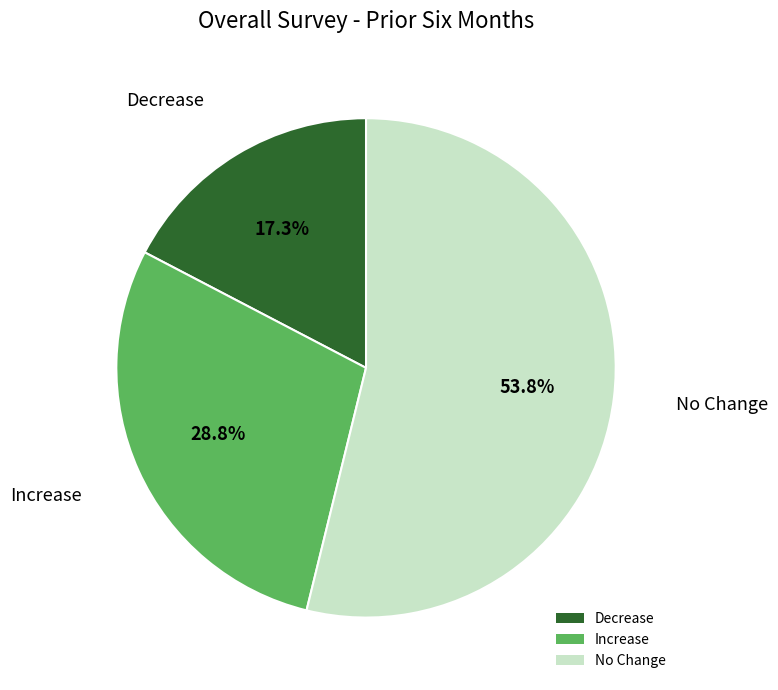

Does Increase represent more than half of the total?

No